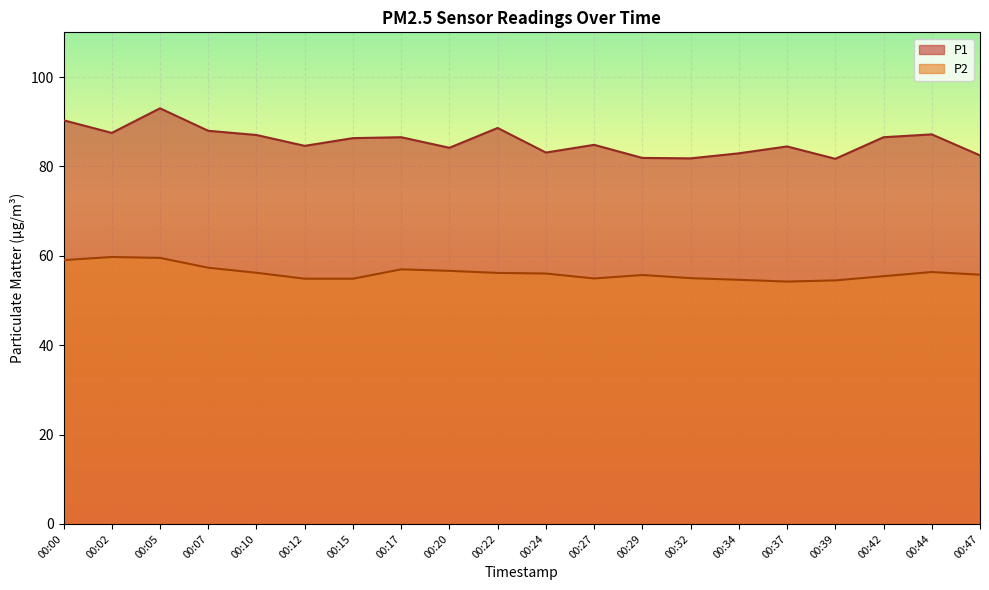

Where is the first local minimum for P1?

00:02